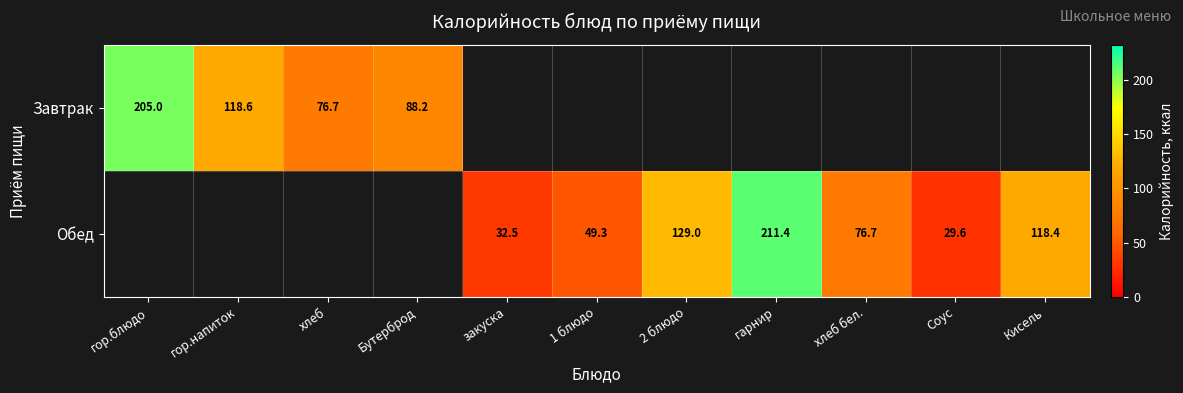

What is the difference between the Обед values at 2 блюдо and Кисель?

10.6